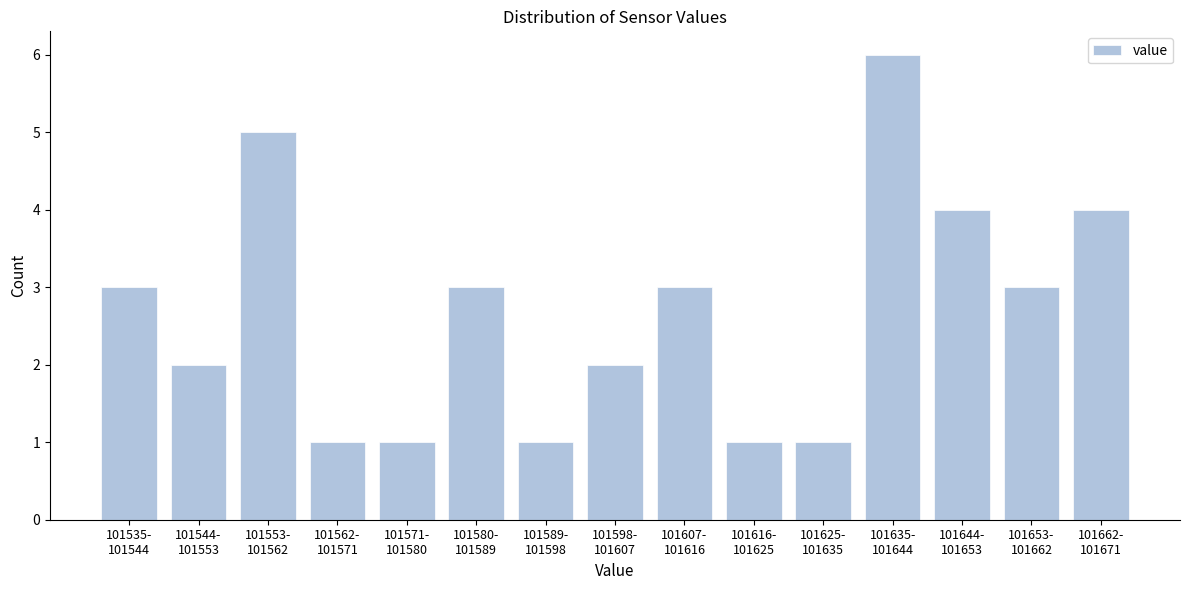

Reading left to right, what are all the values shown in this chart?

3	2	5	1	1	3	1	2	3	1	1	6	4	3	4